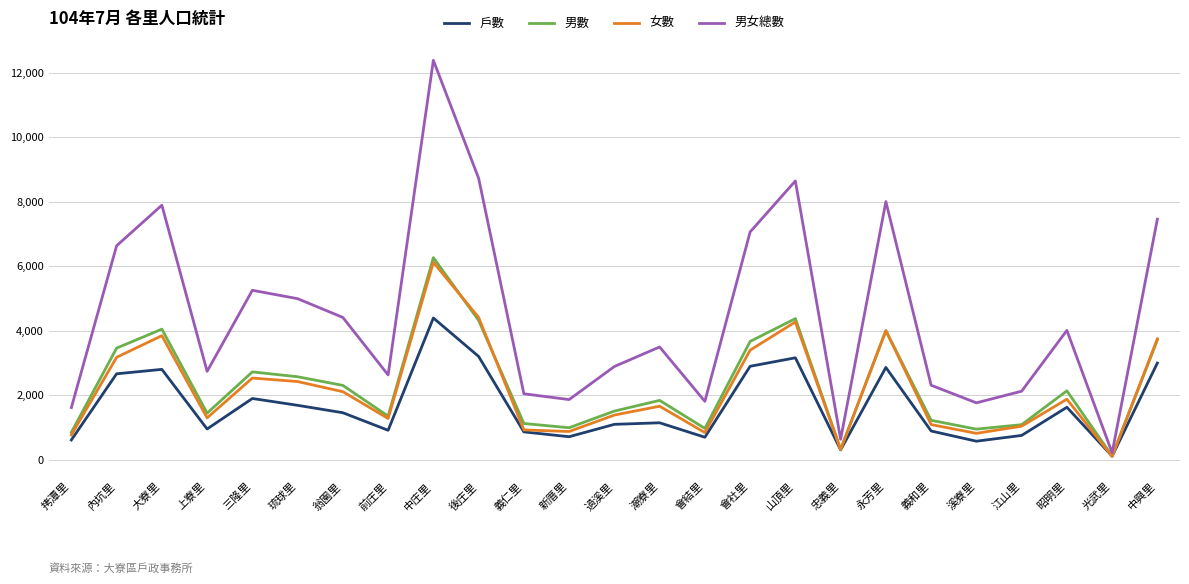

How many values in the 男女總數 series are below 3495?

12